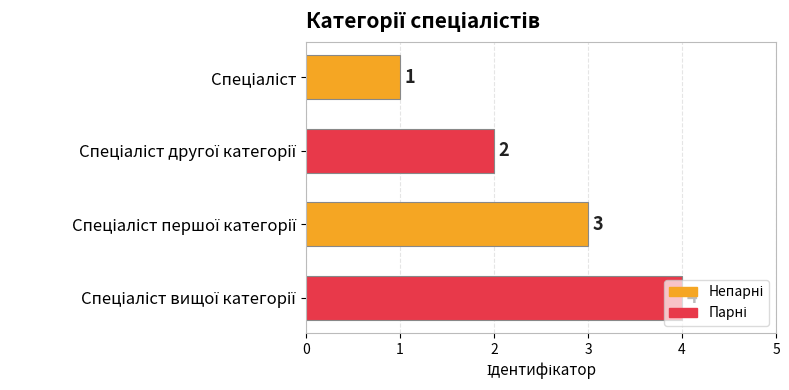

Count the values in the range 2 to 4.

3